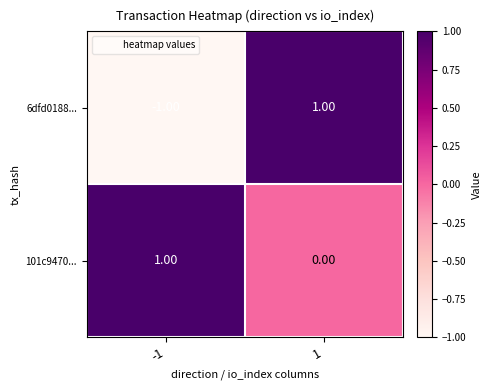

Which series has the largest total across all categories?

101c9470...